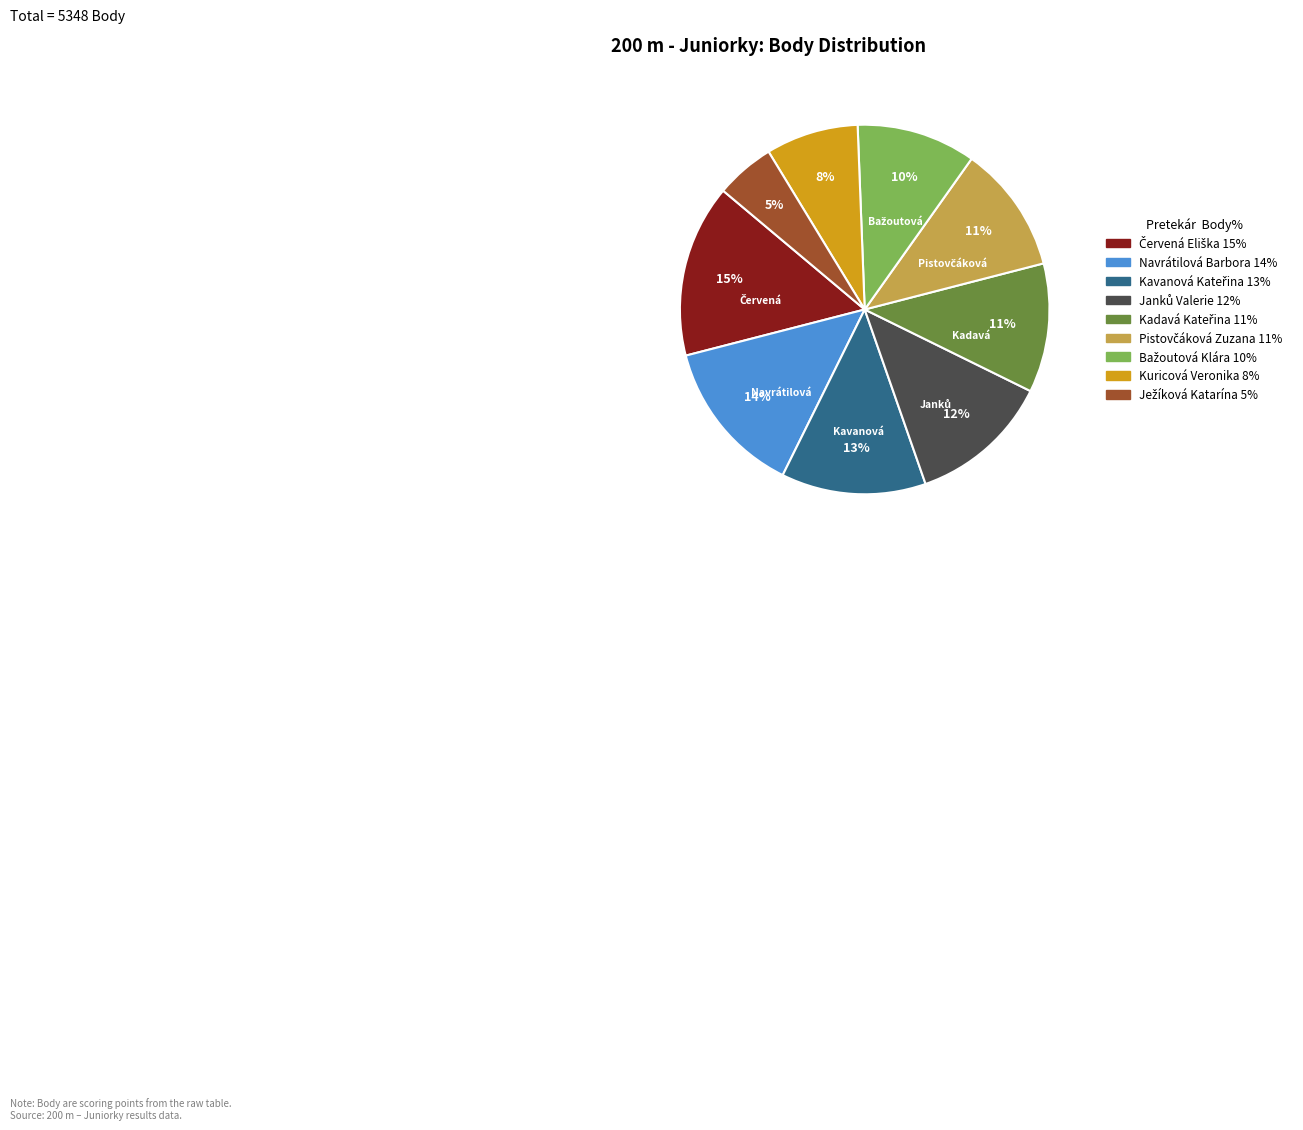

The Navrátilová Barbora slice represents 14% of the pie. True or false?

True